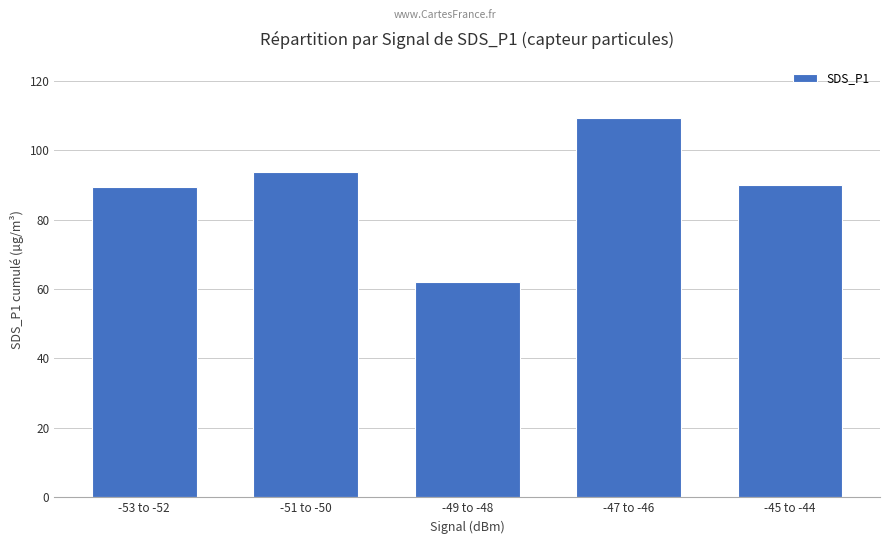

True or false: the data shows 109.2 at -47 to -46.

True